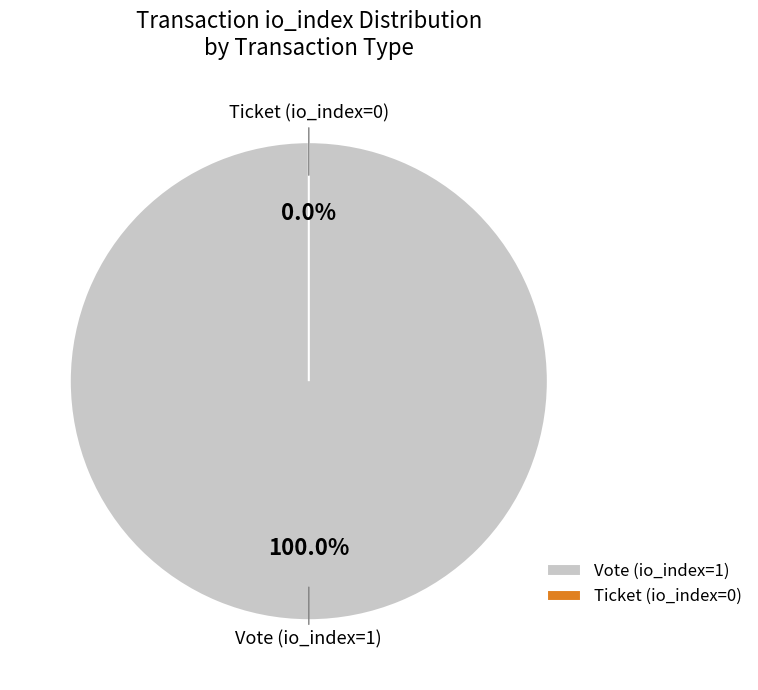

To the nearest percent, what percentage of the pie is Vote (io_index=1)?

100%